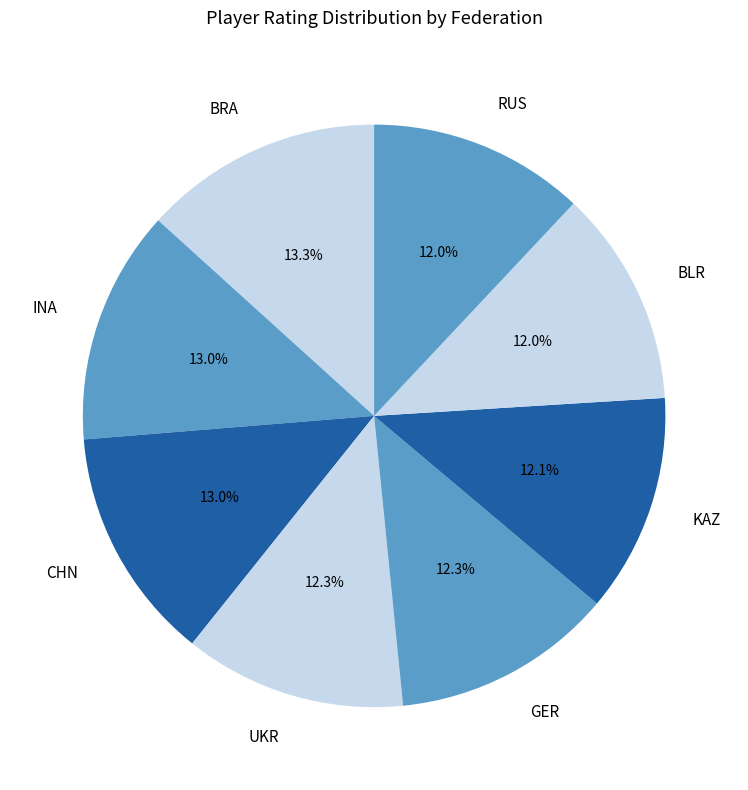

Between INA and BLR, which is larger?

INA